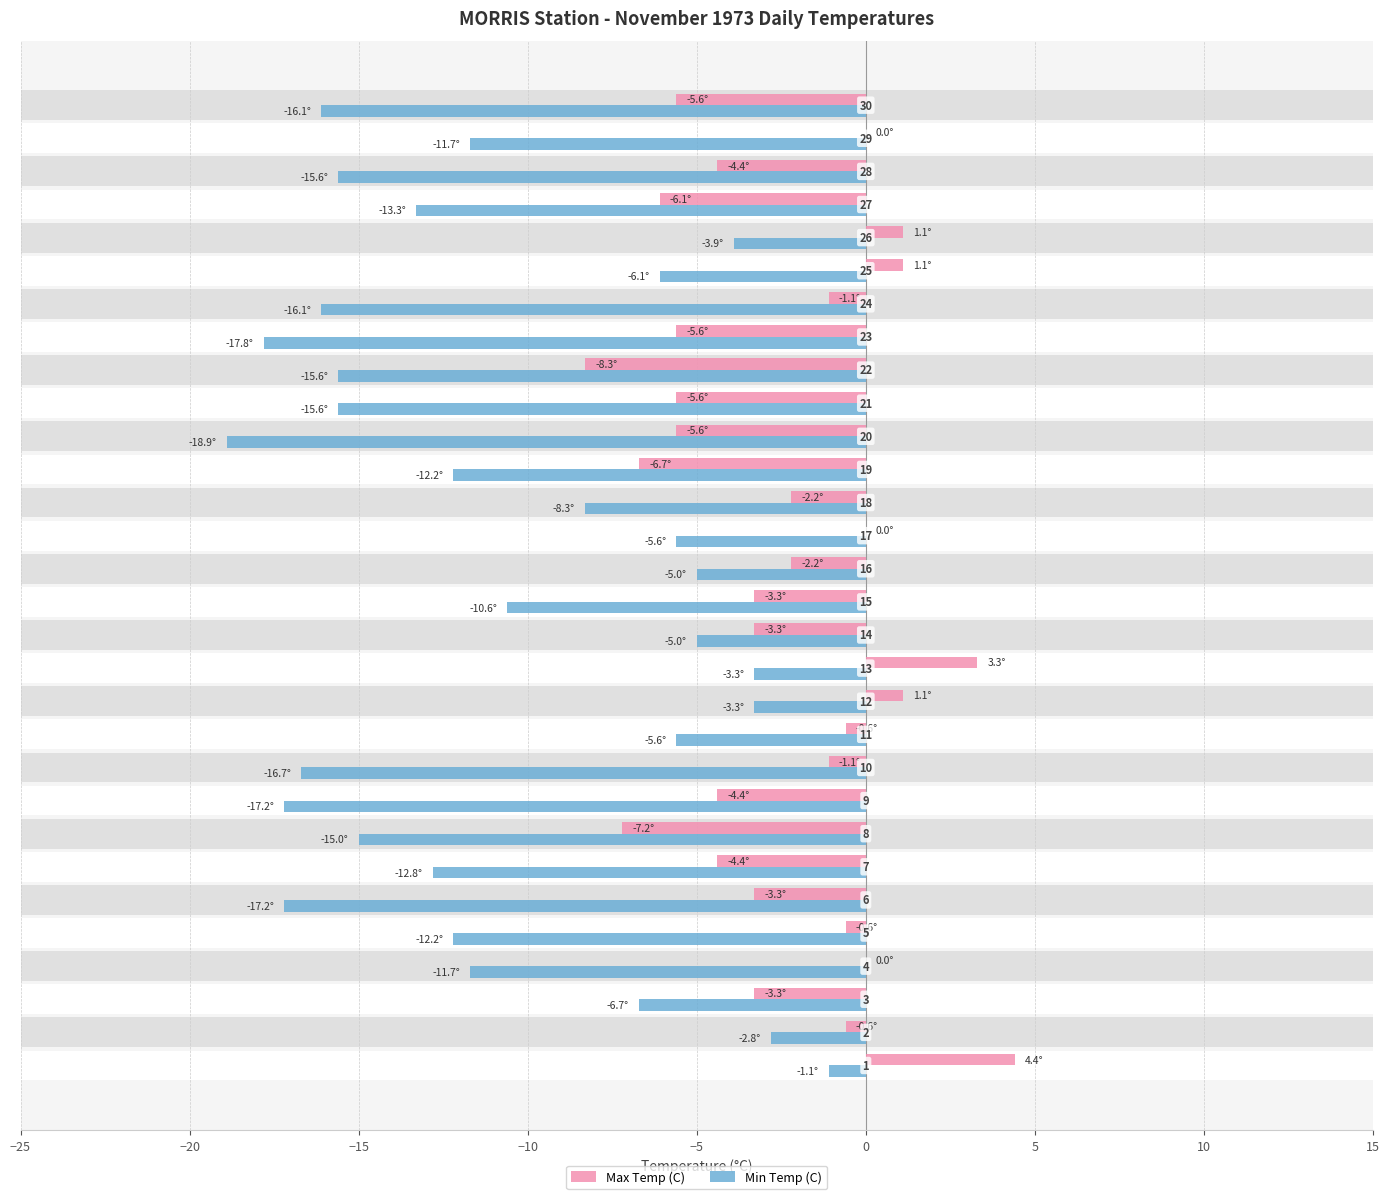

The Max Temp (C) series shows -3.7 at 15. True or false?

False